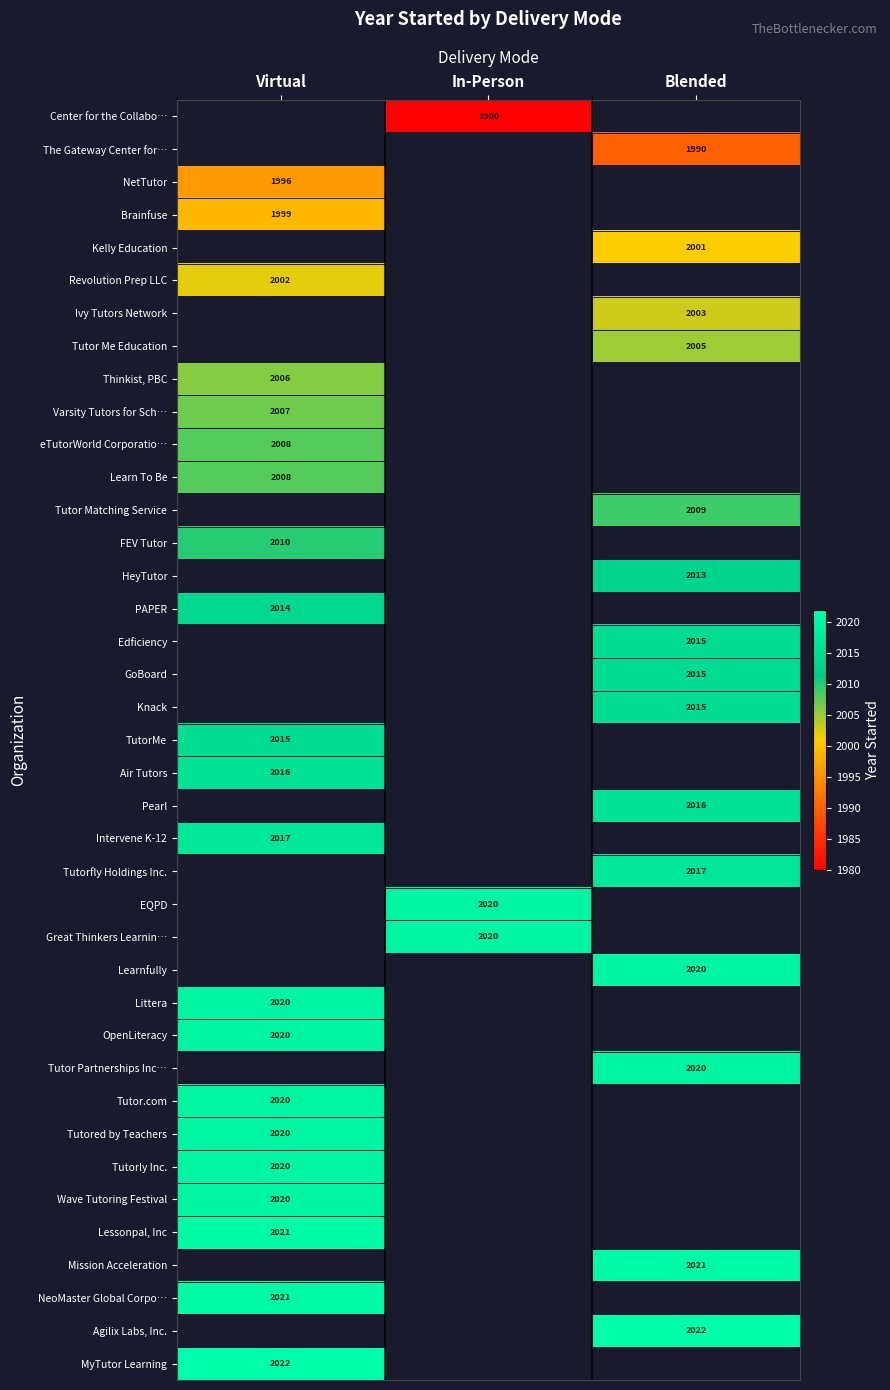

The TutorMe series shows 436 at Virtual. True or false?

False